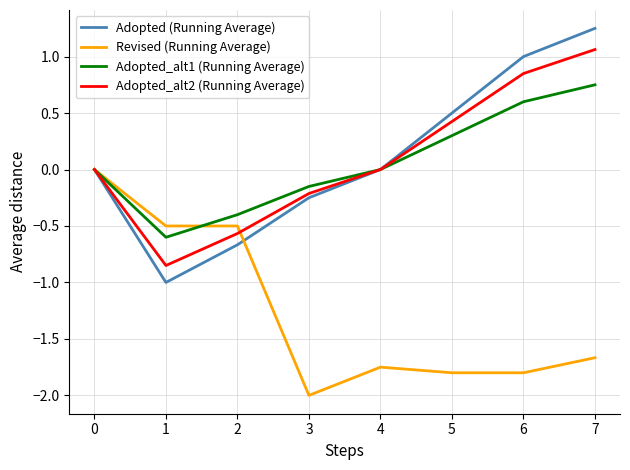

What is the minimum value shown in the chart?

-2.0